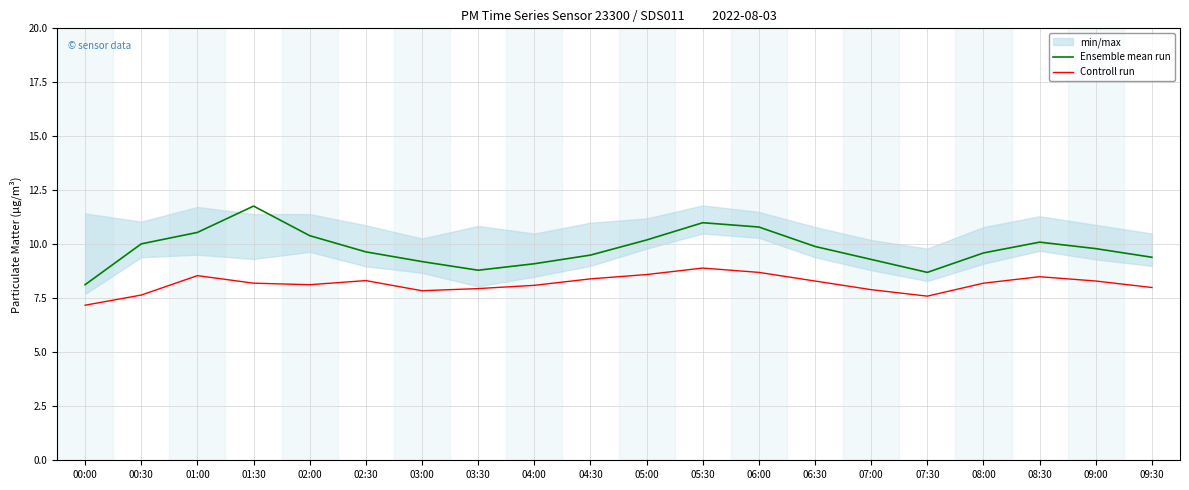

What is the approximate value of Controll run at 08:30?

8.5